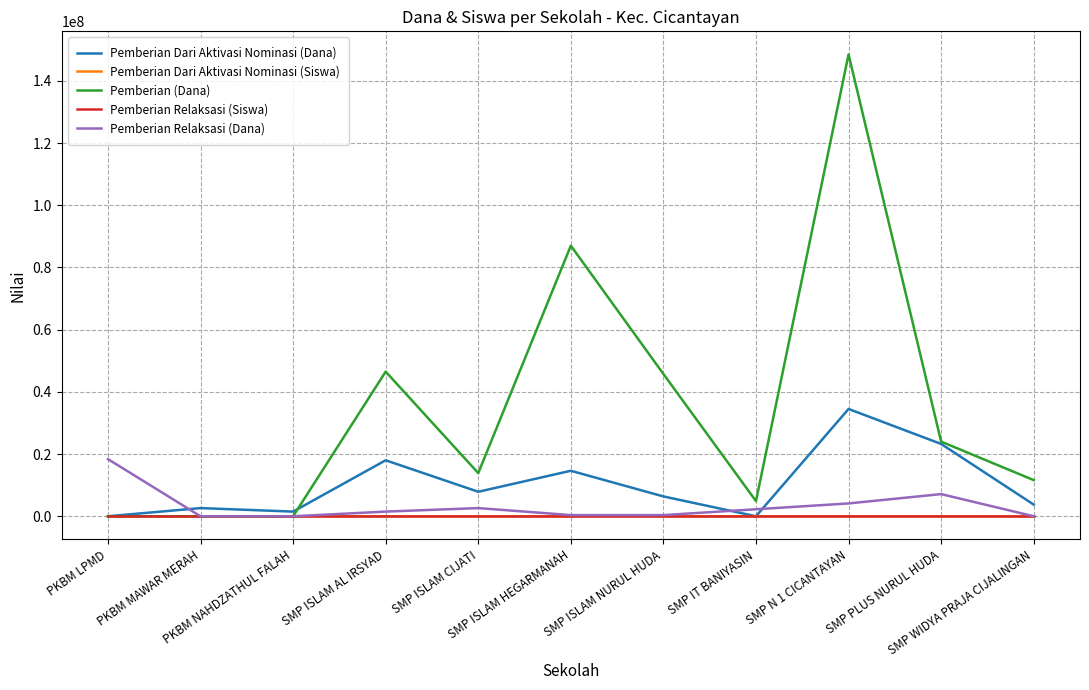

What are all the series names shown in the legend?

Pemberian Dari Aktivasi Nominasi (Dana), Pemberian Dari Aktivasi Nominasi (Siswa), Pemberian (Dana), Pemberian Relaksasi (Siswa), Pemberian Relaksasi (Dana)